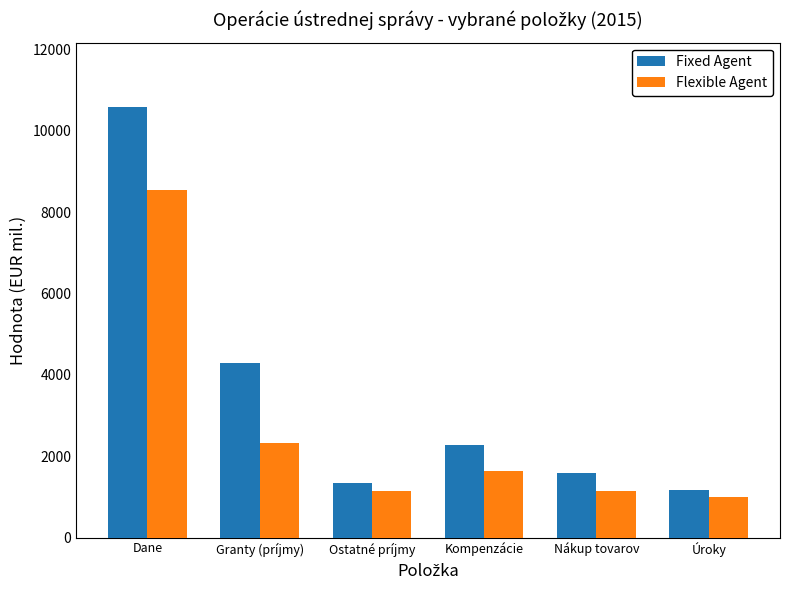

The value of Fixed Agent at Granty (príjmy) is 4292.5. True or false?

True